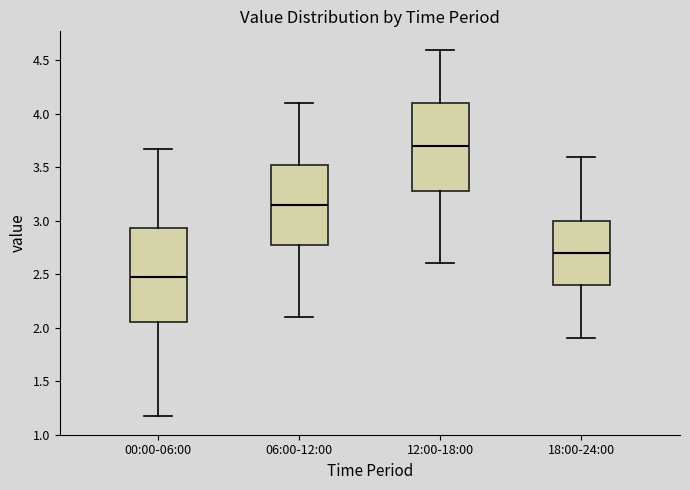

Which box is the tallest, from its lower edge to its upper edge?

00:00-06:00